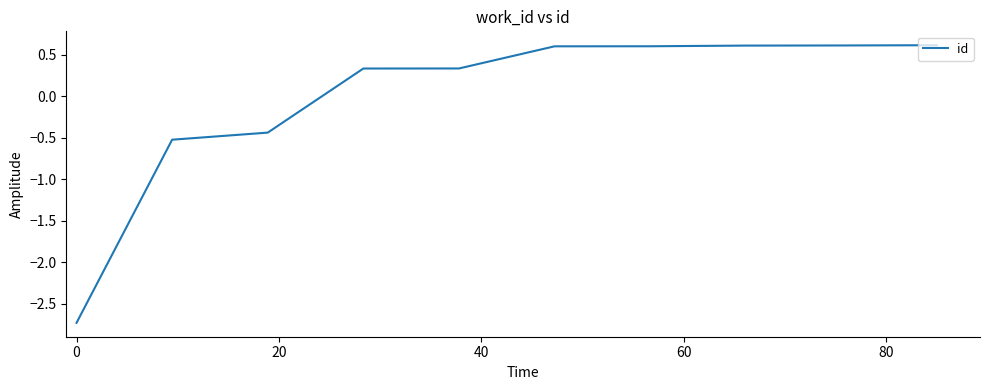

What is the difference between the maximum and minimum values?

3.3